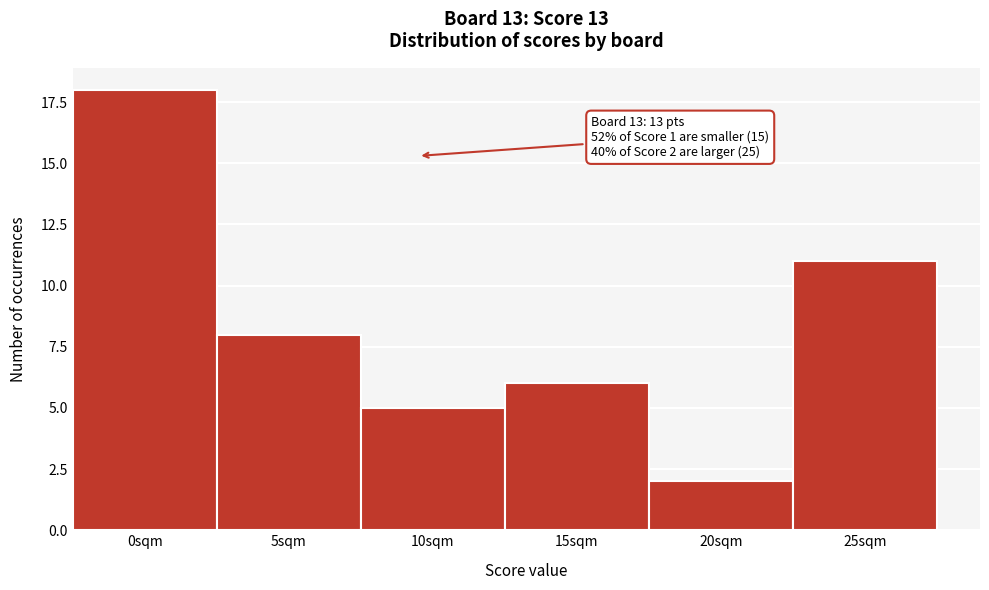

Reading right to left, list all the values displayed in this chart.

25sqm=11	20sqm=2	15sqm=6	10sqm=5	5sqm=8	0sqm=18